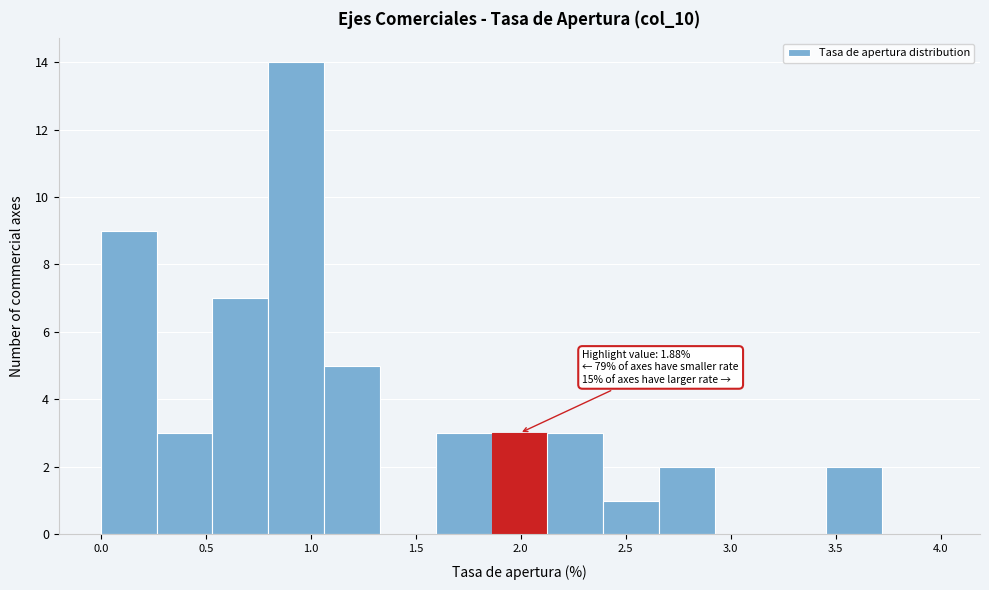

Which range on the x-axis has the tallest bar?

0.80 to 1.05